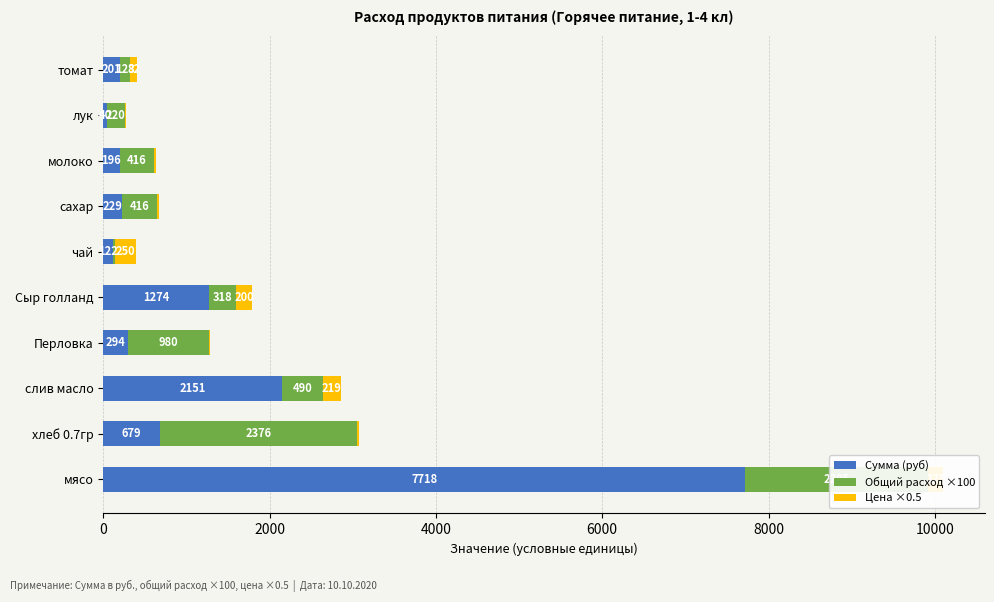

At which category is the sum across all series the highest?

мясо